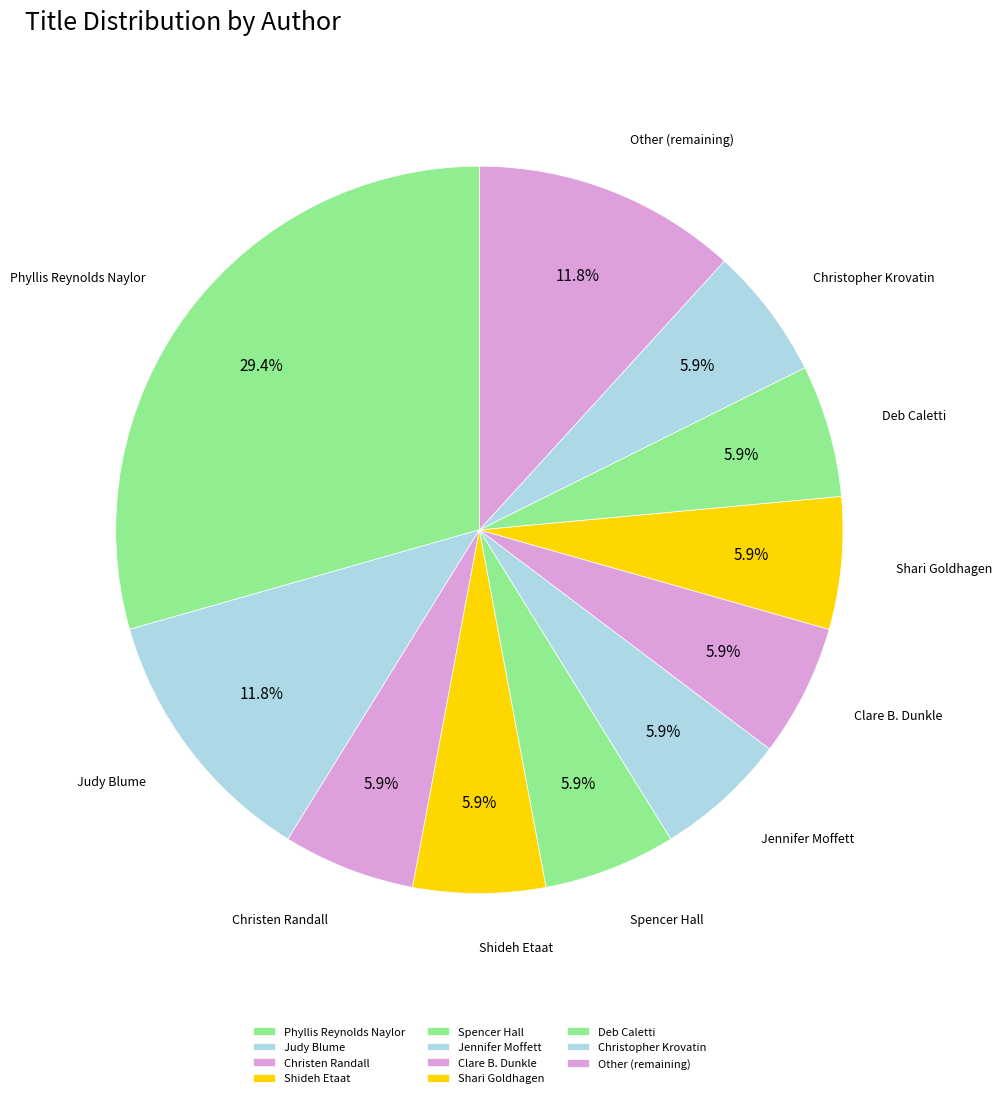

Approximately how many times larger is the value at Other (remaining) compared to Christopher Krovatin?

2.0